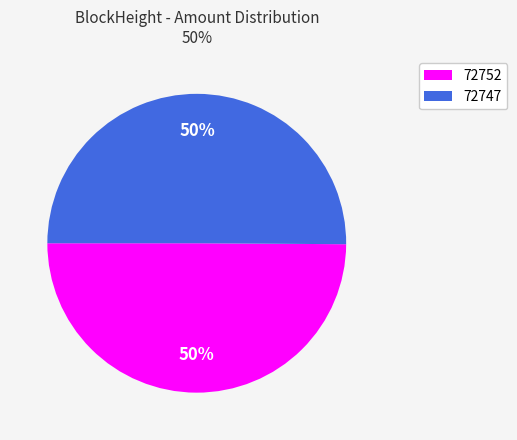

Is it true that 72752 is 50% of the pie?

True